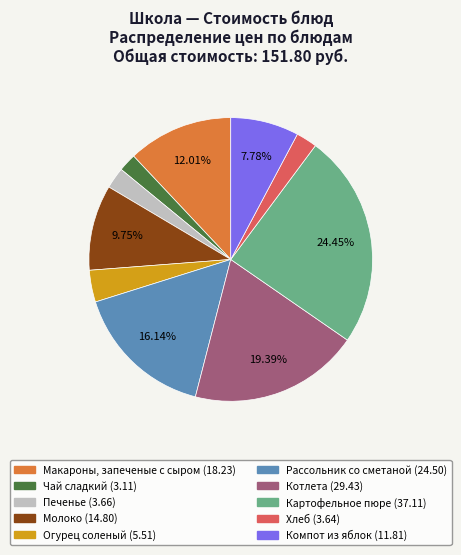

What is the ratio of the value at Рассольник со сметаной to the value at Компот из яблок?

2.1